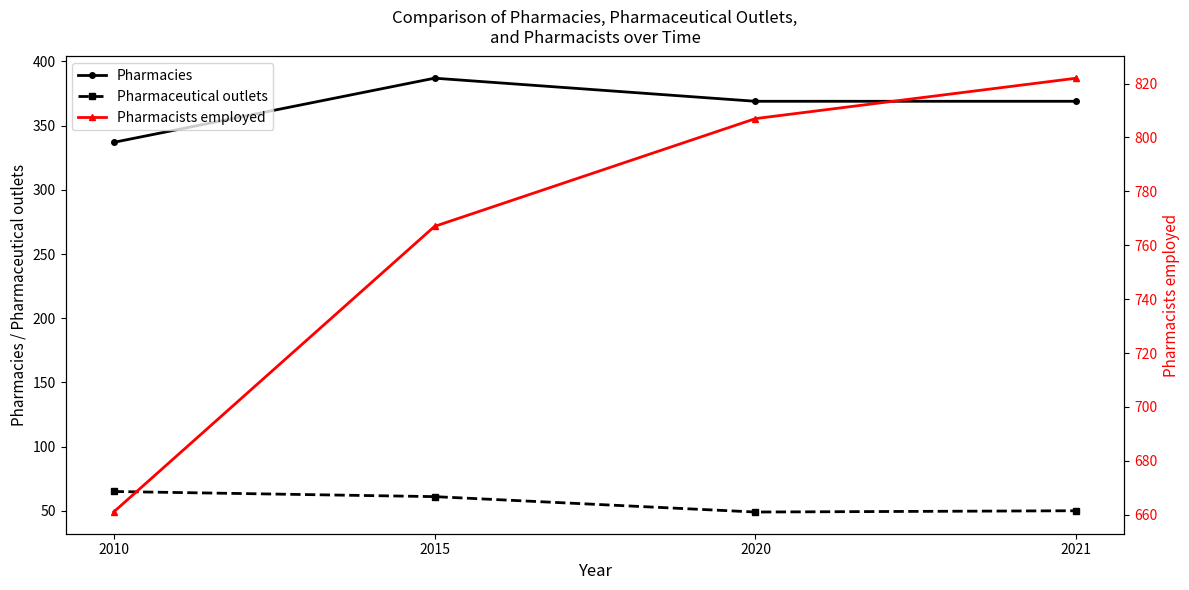

What is the maximum value shown in the chart?

822